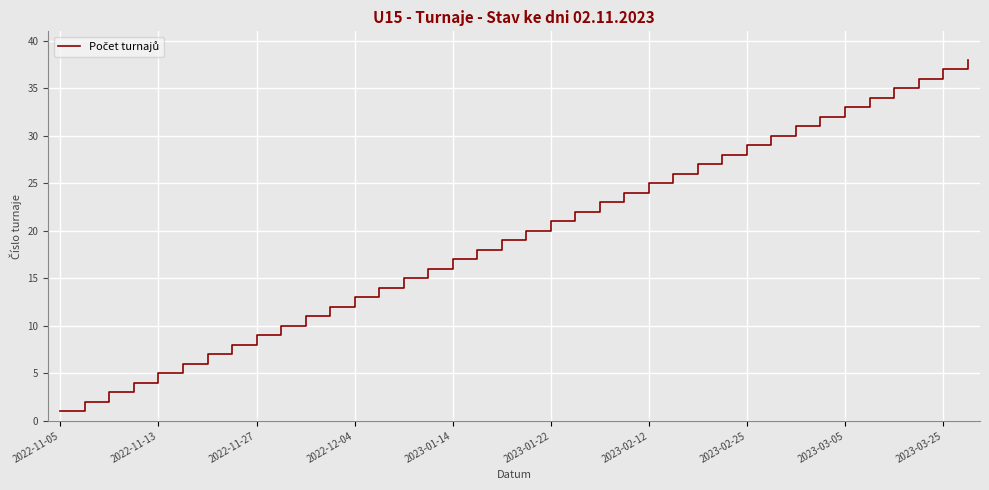

What is the greatest value displayed?

38